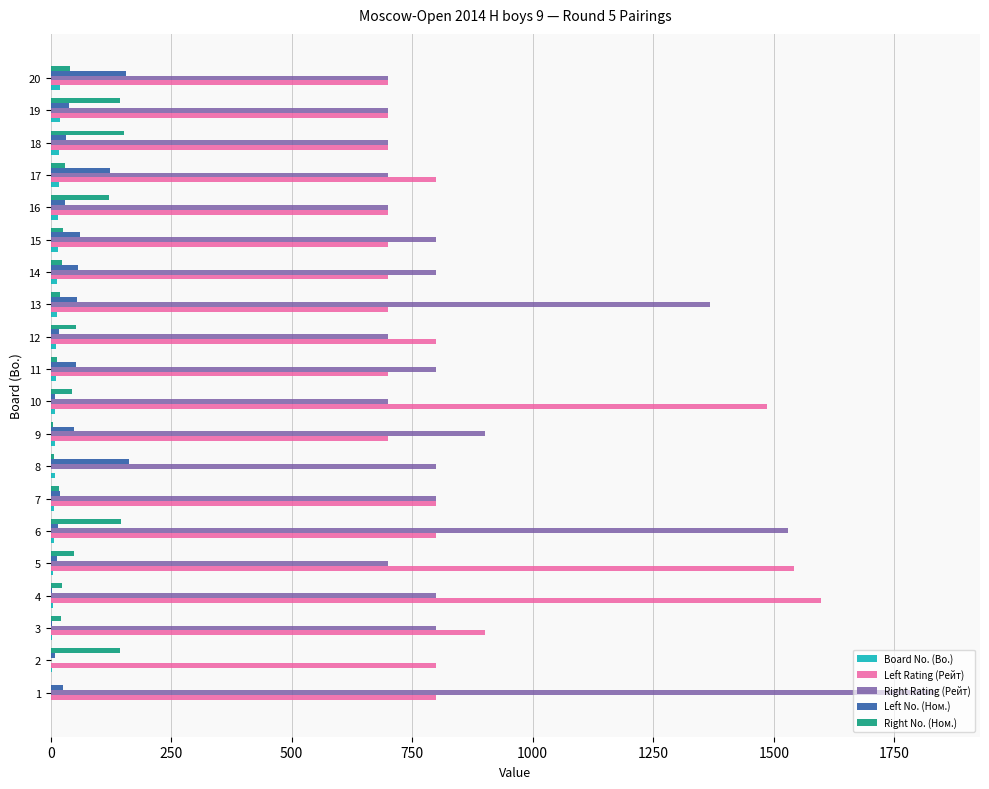

What are all the series names shown in the legend?

Board No. (Bo.), Left Rating (Рейт), Right Rating (Рейт), Left No. (Ном.), Right No. (Ном.)